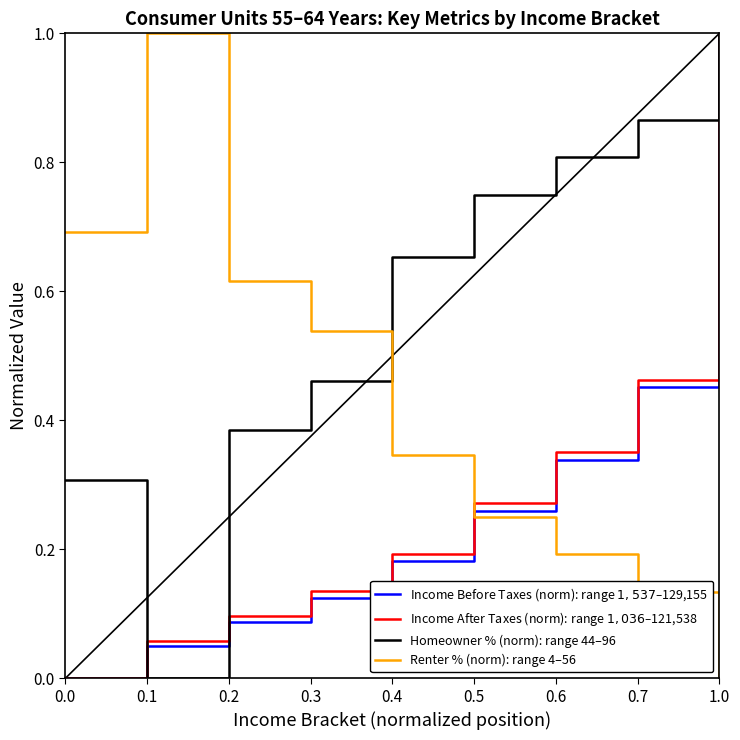

Rank the categories by Renter % (norm): range 4–56 value from highest to lowest.

0.1, 0.0, 0.2, 0.3, 0.4, 0.5, 0.6, 0.7, 1.0